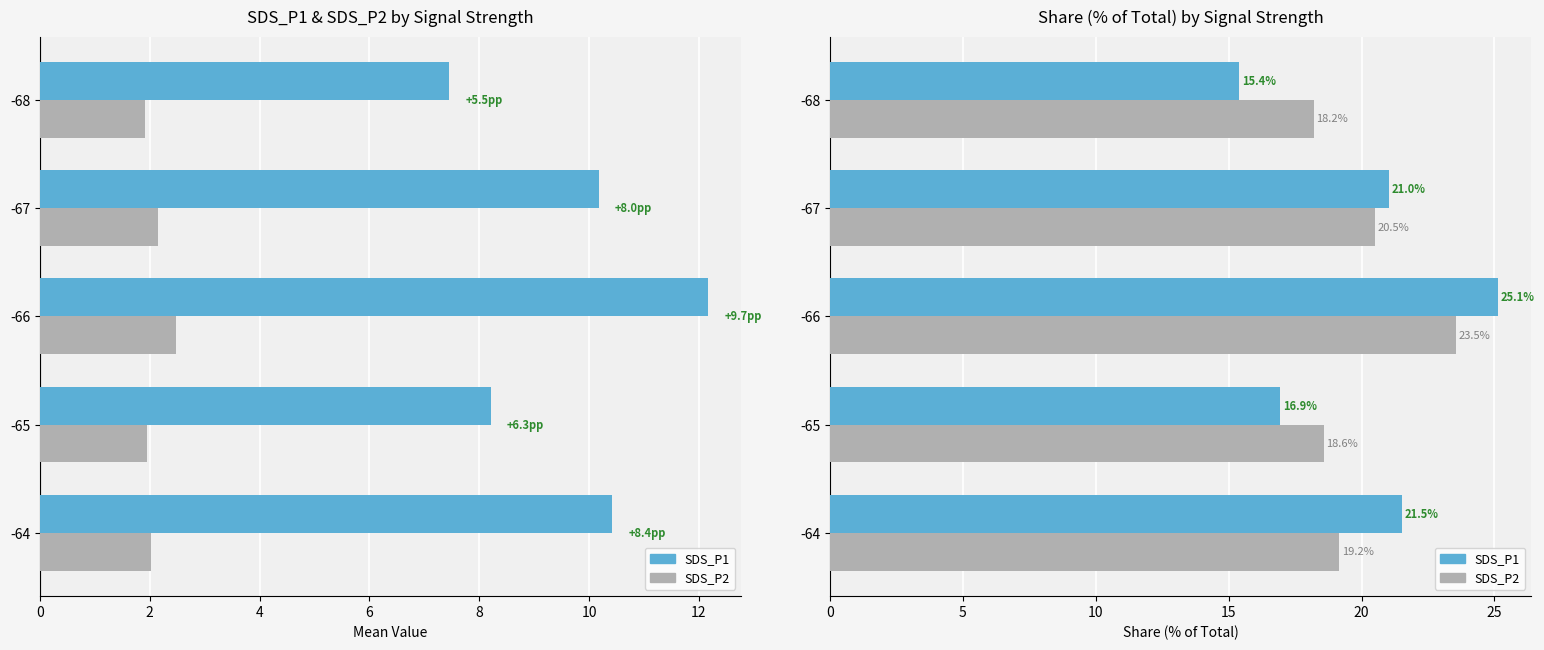

How many values in the SDS_P1 series are below 21?

2